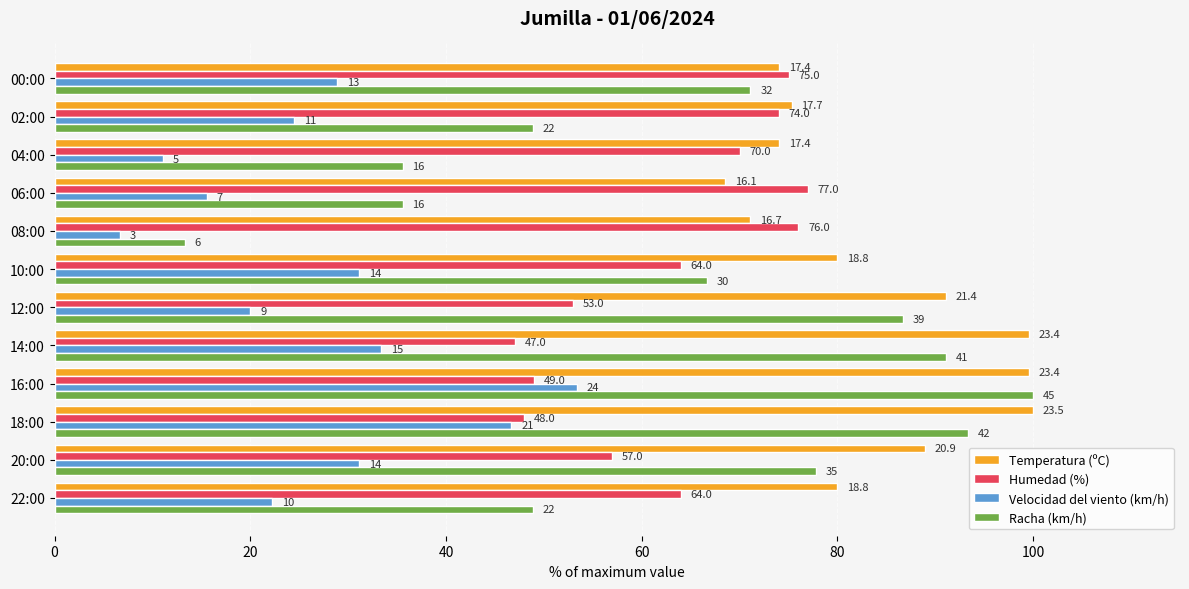

What are all the series names shown in the legend?

Temperatura (ºC), Humedad (%), Velocidad del viento (km/h), Racha (km/h)